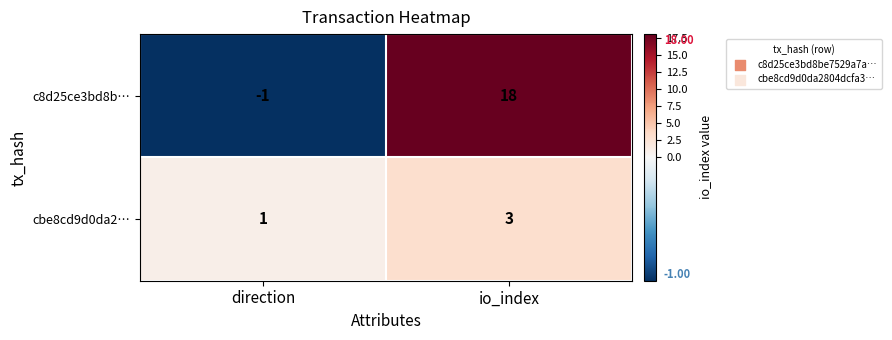

Reading right to left, list all the values displayed in this chart.

c8d25ce3bd8b…: io_index=18	direction=-1
cbe8cd9d0da2…: io_index=3	direction=1